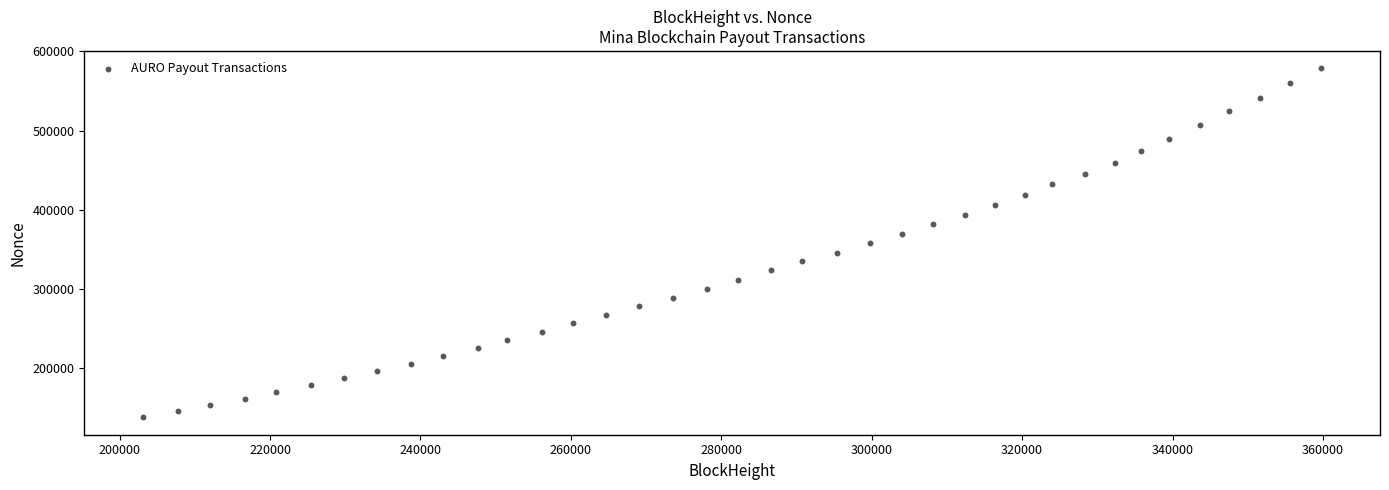

What is the range of X values (max minus min)?

156631